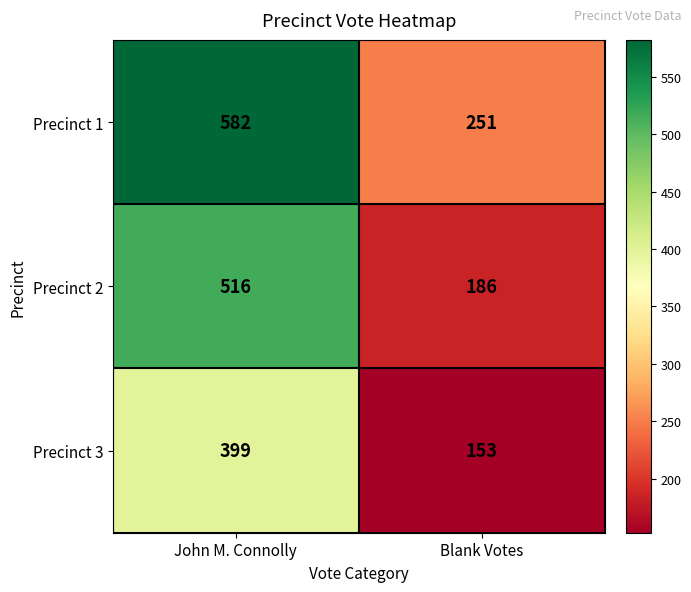

The Precinct 3 series shows 78 at Blank Votes. True or false?

False